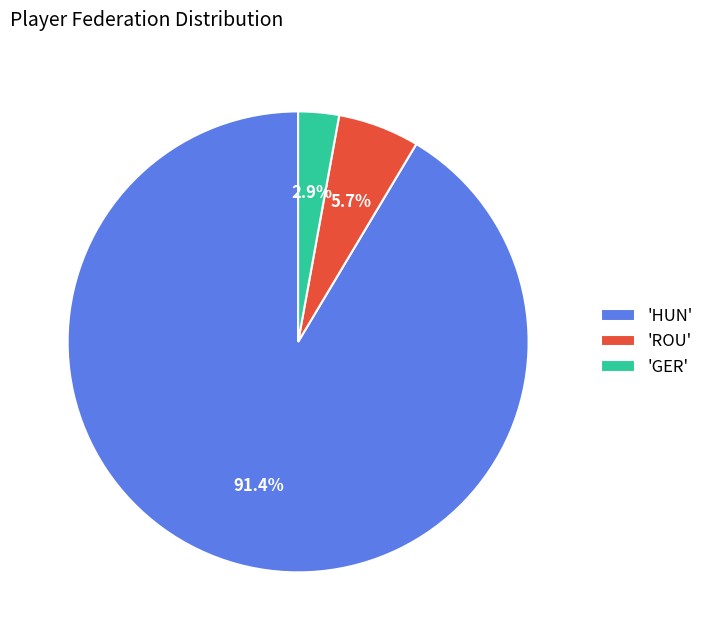

Which slice is the largest?

'HUN'